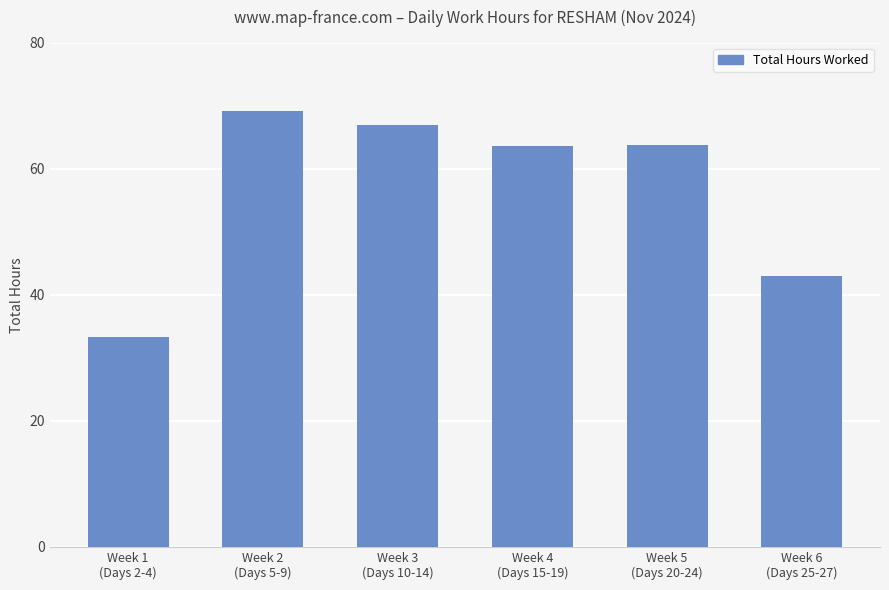

Is it true that the value at Week 3
(Days 10-14) is 67.0?

True